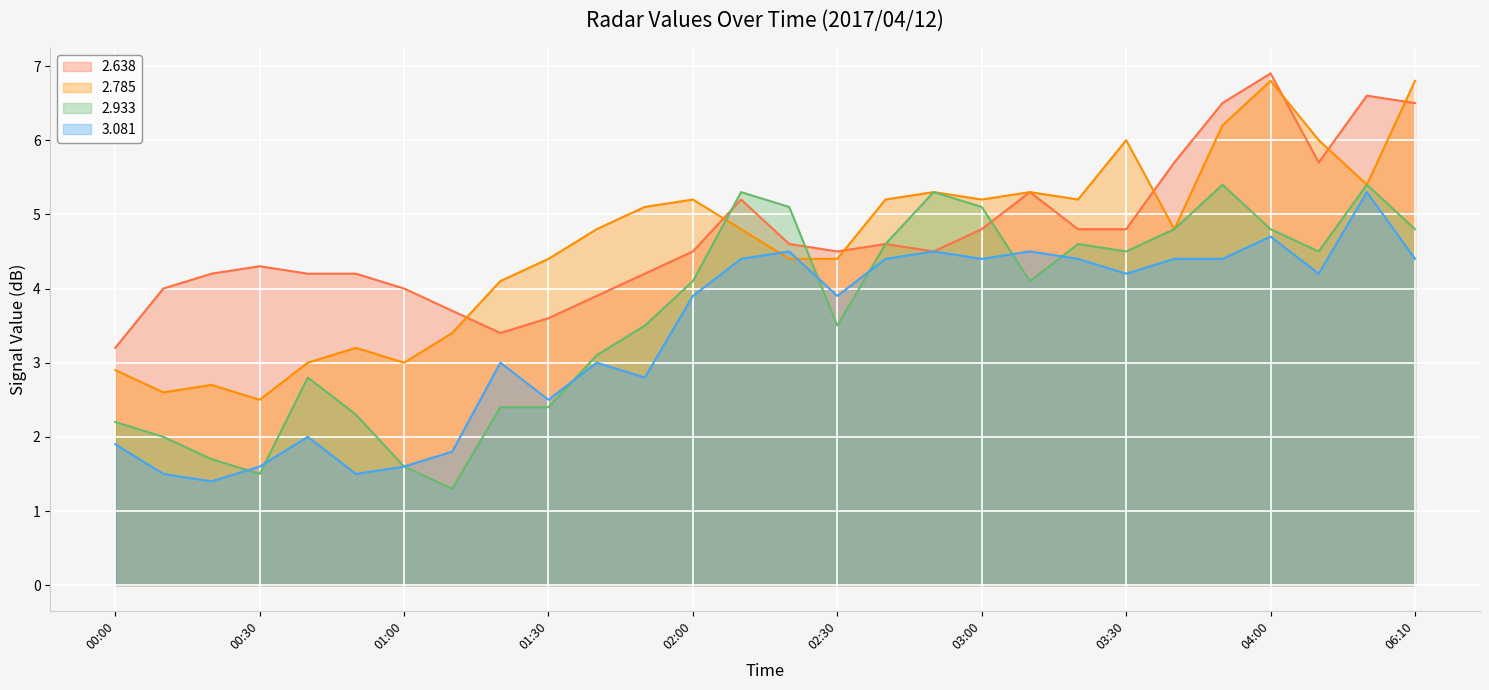

The 2.785 series shows 6.8 at 04:00. True or false?

True